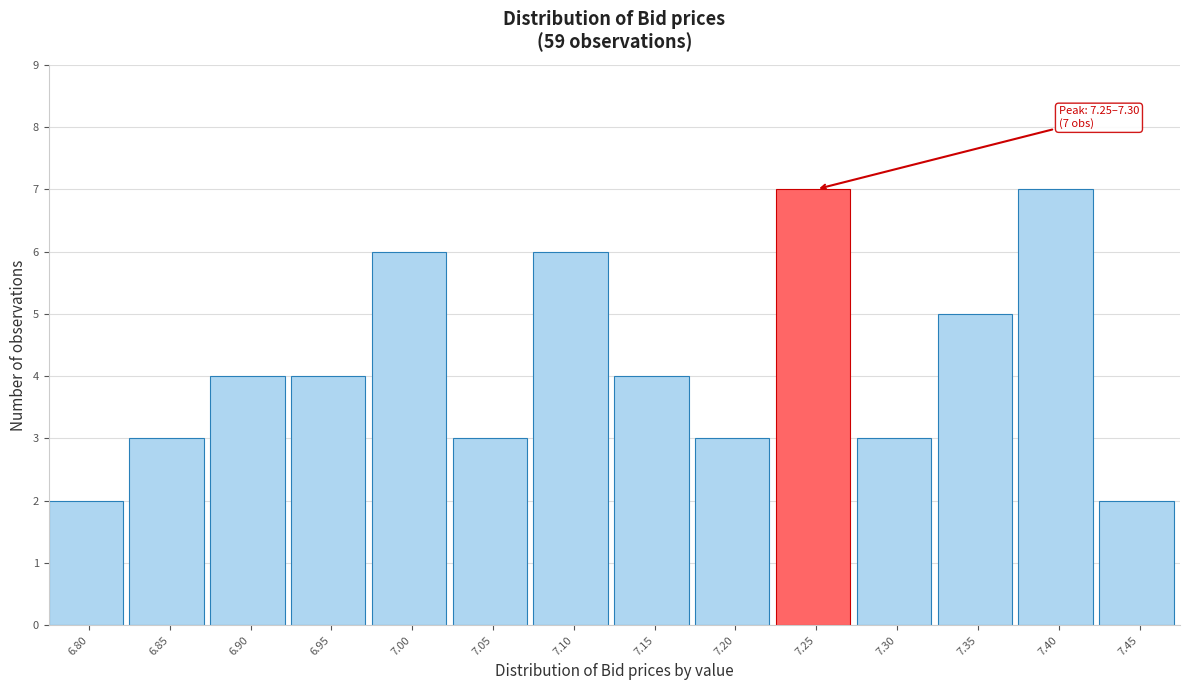

Reading right to left, list all the values displayed in this chart.

2	7	5	3	7	3	4	6	3	6	4	4	3	2